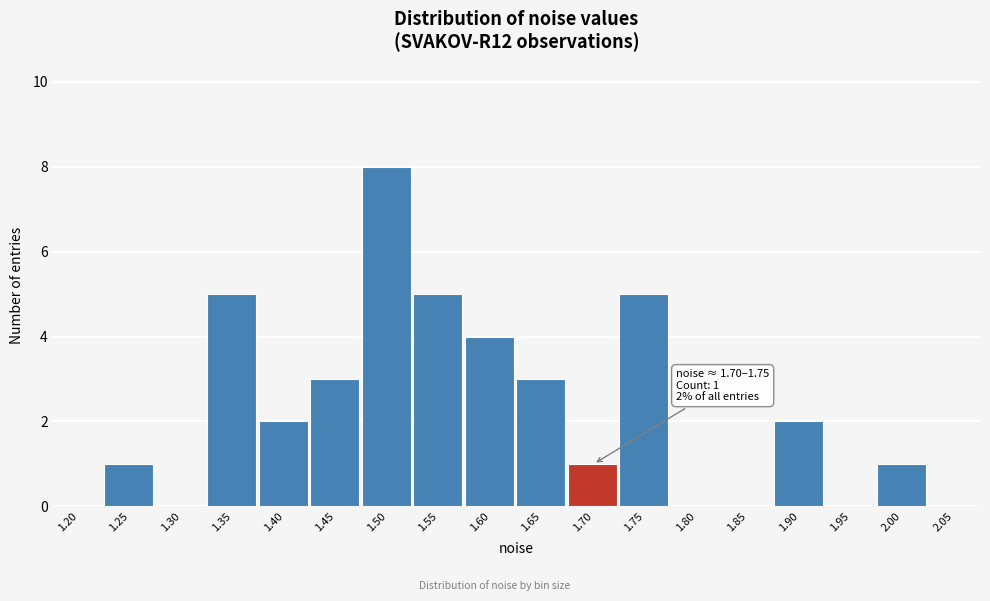

Reading left to right, list all the values displayed in this chart.

1.20=0	1.25=1	1.30=0	1.35=5	1.40=2	1.45=3	1.50=8	1.55=5	1.60=4	1.65=3	1.70=1	1.75=5	1.80=0	1.85=0	1.90=2	1.95=0	2.00=1	2.05=0